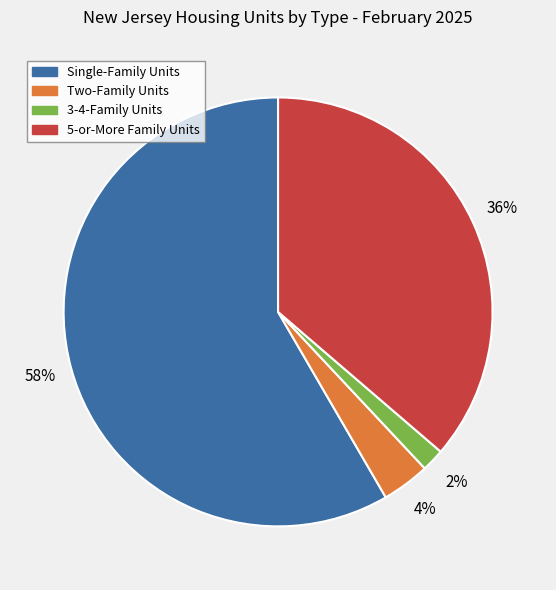

Count the number of slices in the pie.

4